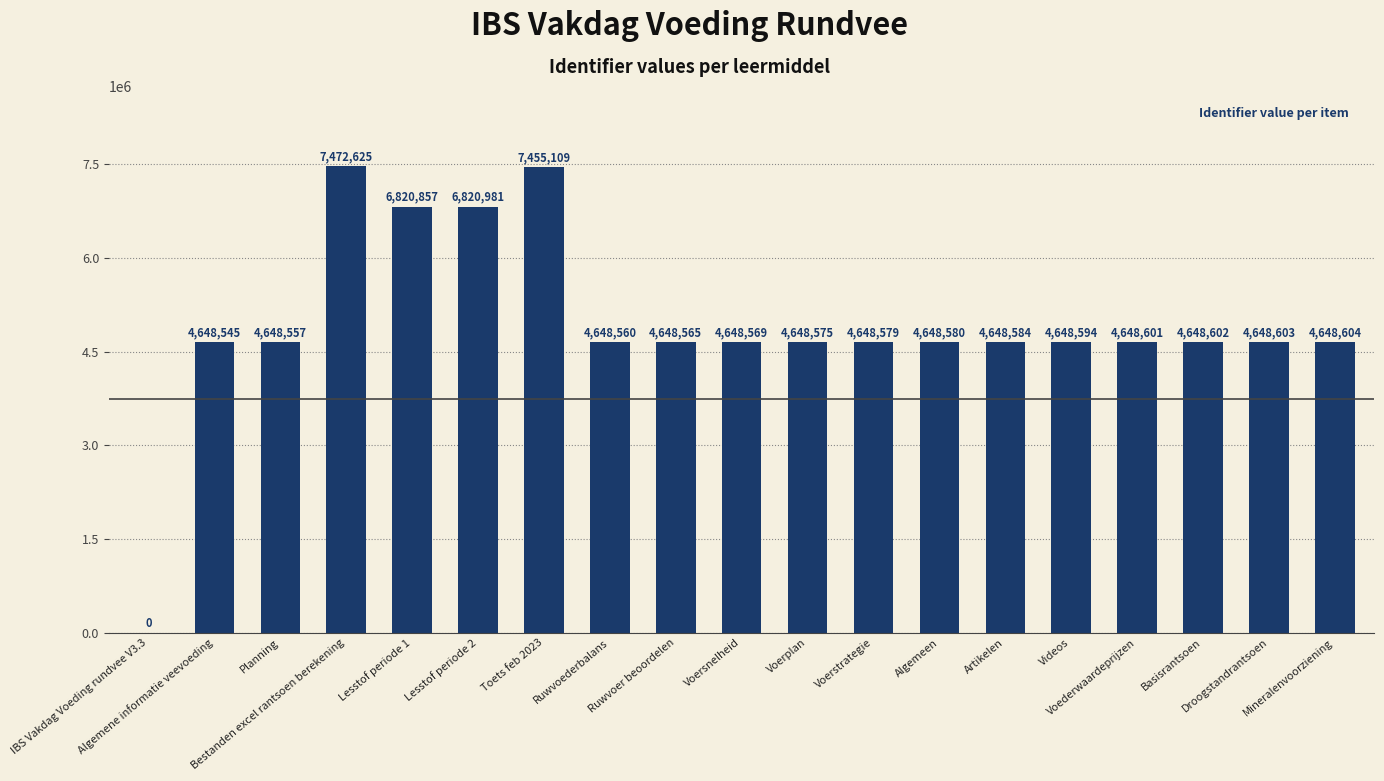

Reading left to right, what are all the values shown in this chart?

IBS Vakdag Voeding rundvee V3.3=0	Algemene informatie veevoeding=4648545	Planning=4648557	Bestanden excel rantsoen berekening=7472625	Lesstof periode 1=6820857	Lesstof periode 2=6820981	Toets feb 2023=7455109	Ruwvoederbalans=4648560	Ruwvoer beoordelen=4648565	Voersnelheid=4648569	Voerplan=4648575	Voerstrategie=4648579	Algemeen=4648580	Artikelen=4648584	Videos=4648594	Voederwaardeprijzen=4648601	Basisrantsoen=4648602	Droogstandrantsoen=4648603	Mineralenvoorziening=4648604